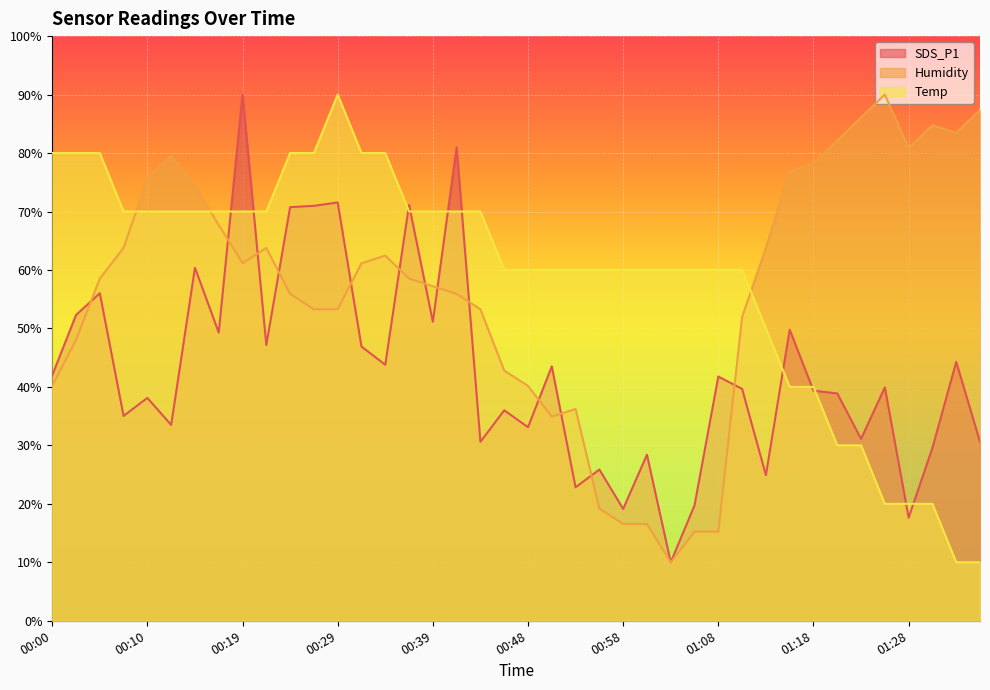

At 00:02, list the series in order from largest to smallest.

Temp, SDS_P1, Humidity